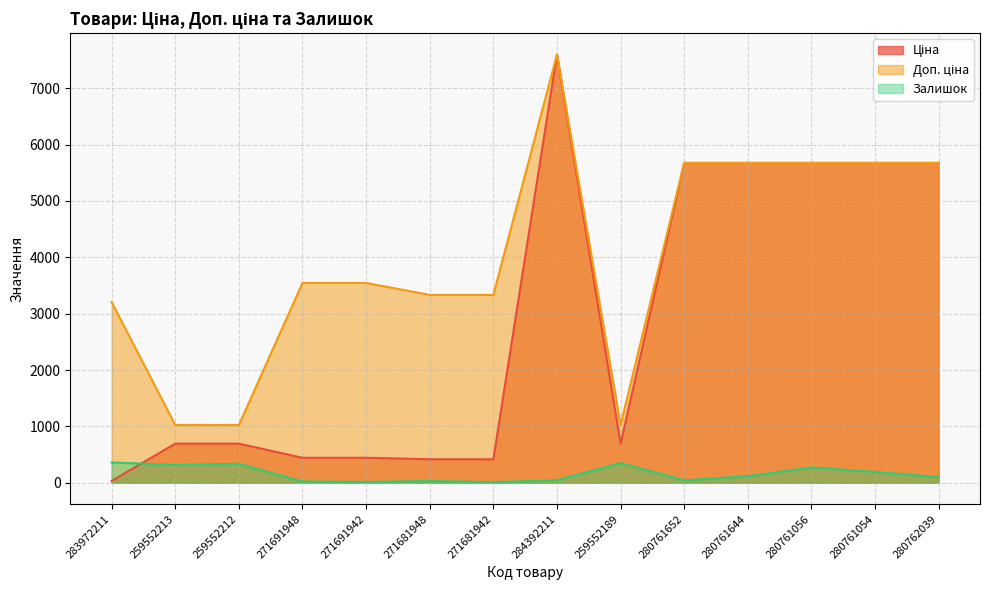

Reading left to right, extract all data points from this chart.

Ціна: 32.0	693.7	693.7	443.1	443.1	416.6	416.6	7596.5	693.7	5673.8	5673.8	5673.8	5673.8	5673.8
Доп. ціна: 3205.0	1024.6	1024.6	3545.0	3545.0	3332.5	3332.5	7596.5	1024.6	5673.8	5673.8	5673.8	5673.8	5673.8
Залишок: 360.0	318.0	335.0	22.0	13.0	30.0	10.0	44.0	348.0	42.0	114.0	271.0	190.0	99.0